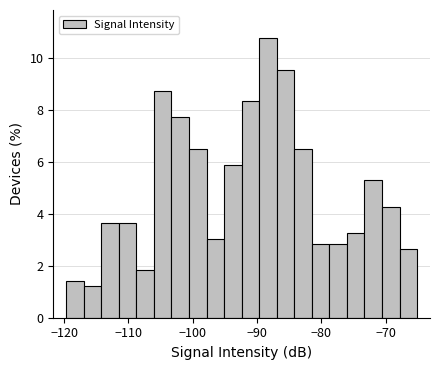

Read against the x-axis, roughly where is the centre of the tallest bar?

-88